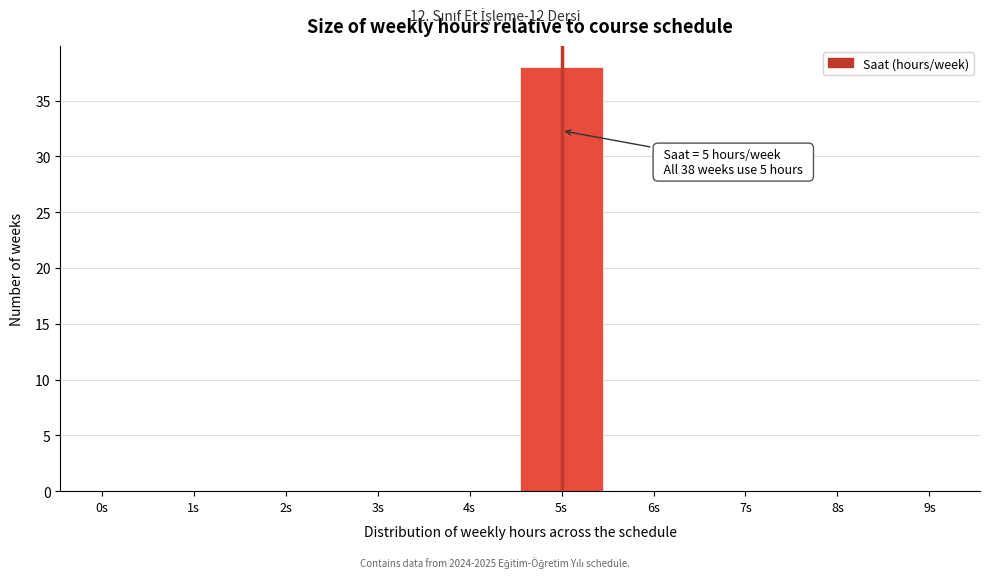

Reading left to right, what are all the values shown in this chart?

0s=0	1s=0	2s=0	3s=0	4s=0	5s=38	6s=0	7s=0	8s=0	9s=0